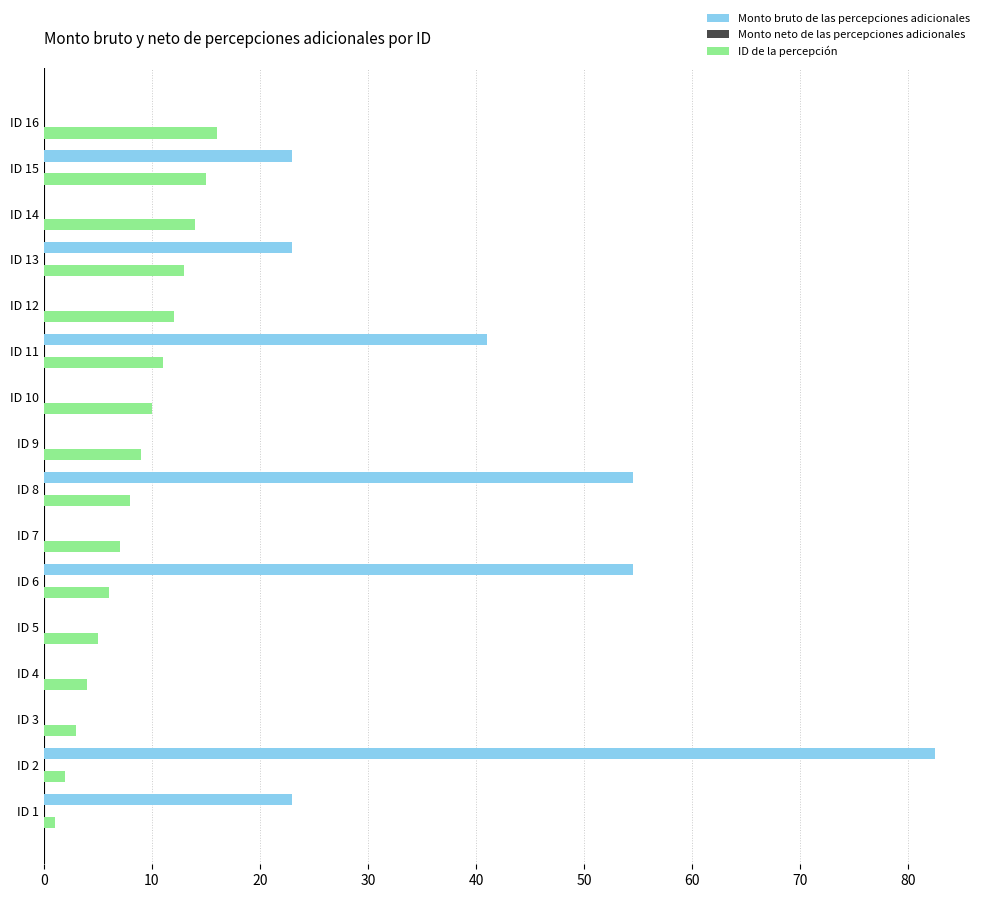

Is the value of ID de la percepción at ID 10 greater than the value of Monto bruto de las percepciones adicionales at ID 10?

Yes